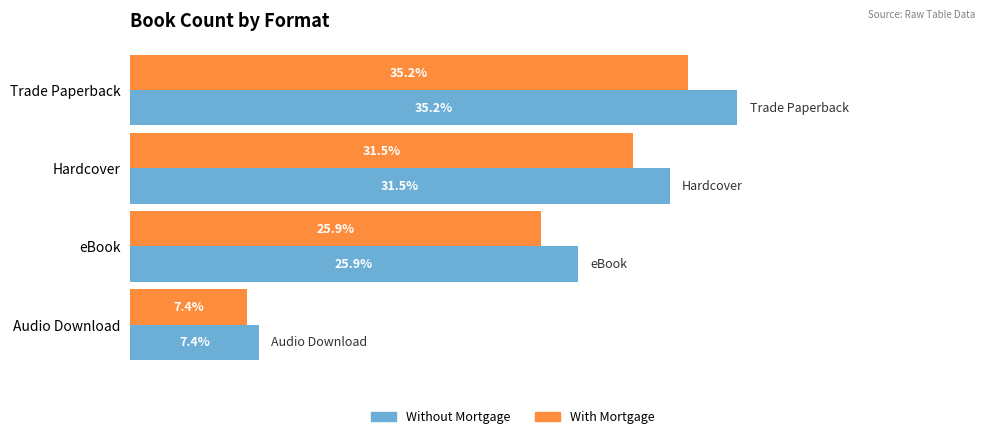

What are all the series names shown in the legend?

Without Mortgage, With Mortgage